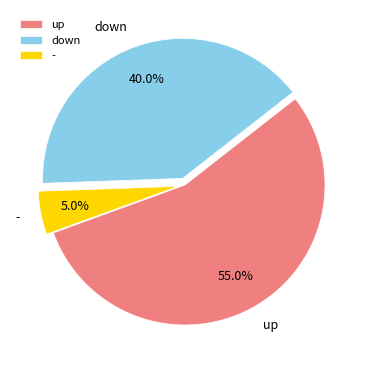

What is the smallest slice in the pie chart?

-